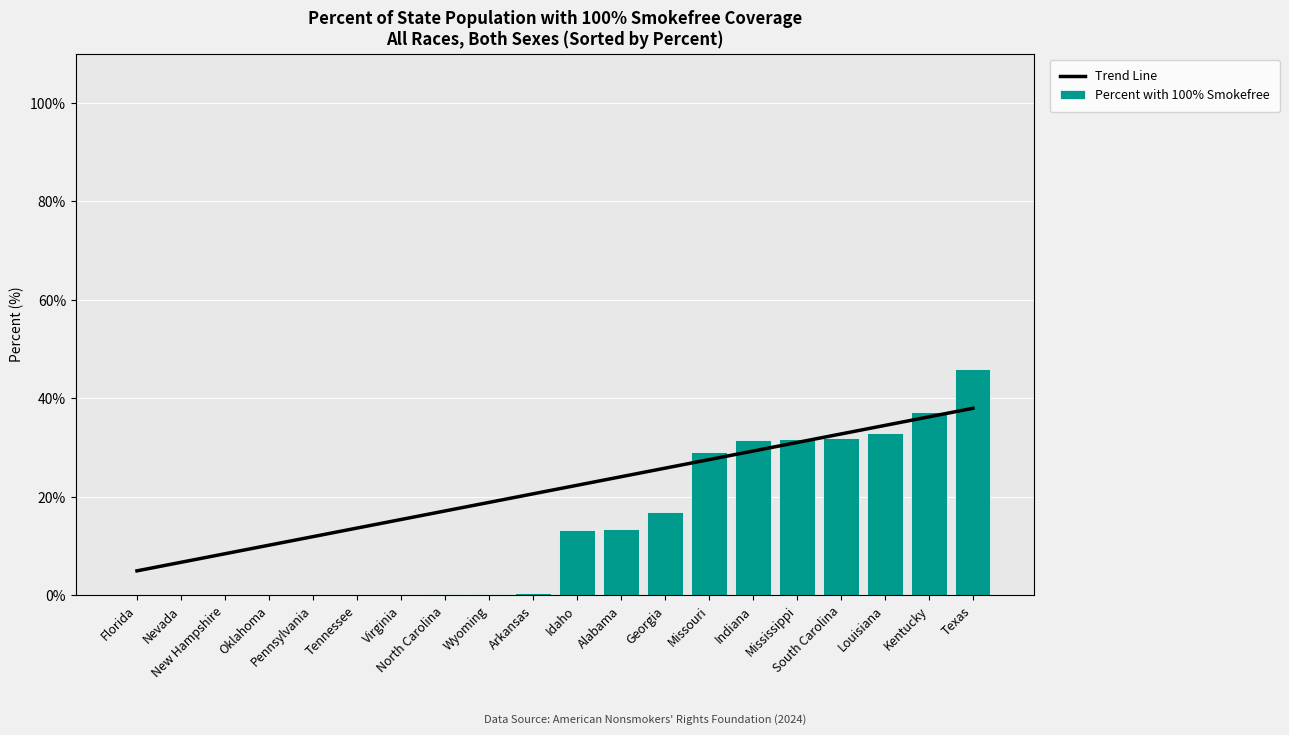

Rank the series by their maximum value, from lowest to highest.

Trend Line, Percent with 100% Smokefree